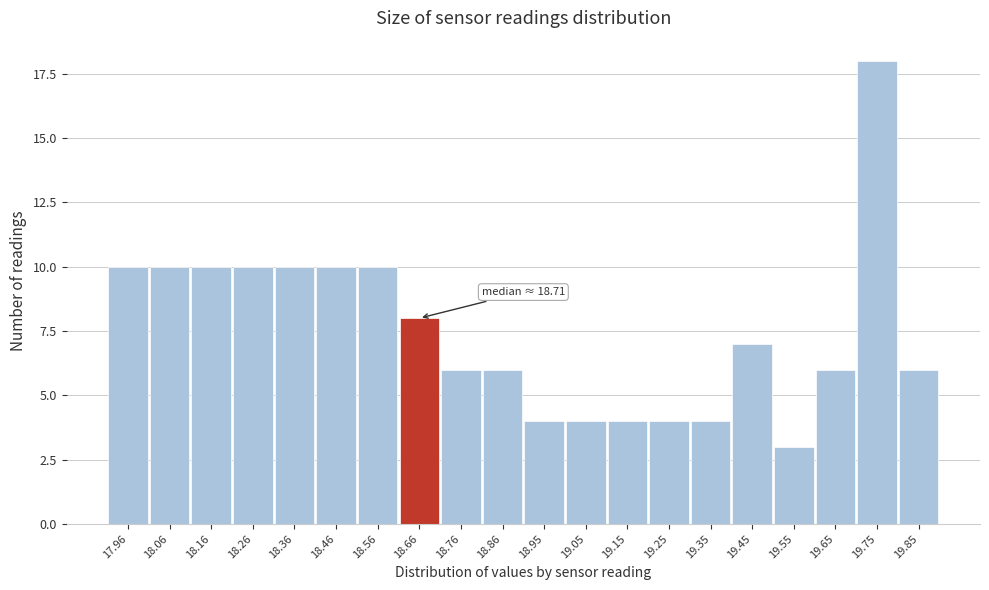

Reading left to right, transcribe all the data shown in this chart.

17.96=10	18.06=10	18.16=10	18.26=10	18.36=10	18.46=10	18.56=10	18.66=8	18.76=6	18.86=6	18.95=4	19.05=4	19.15=4	19.25=4	19.35=4	19.45=7	19.55=3	19.65=6	19.75=18	19.85=6